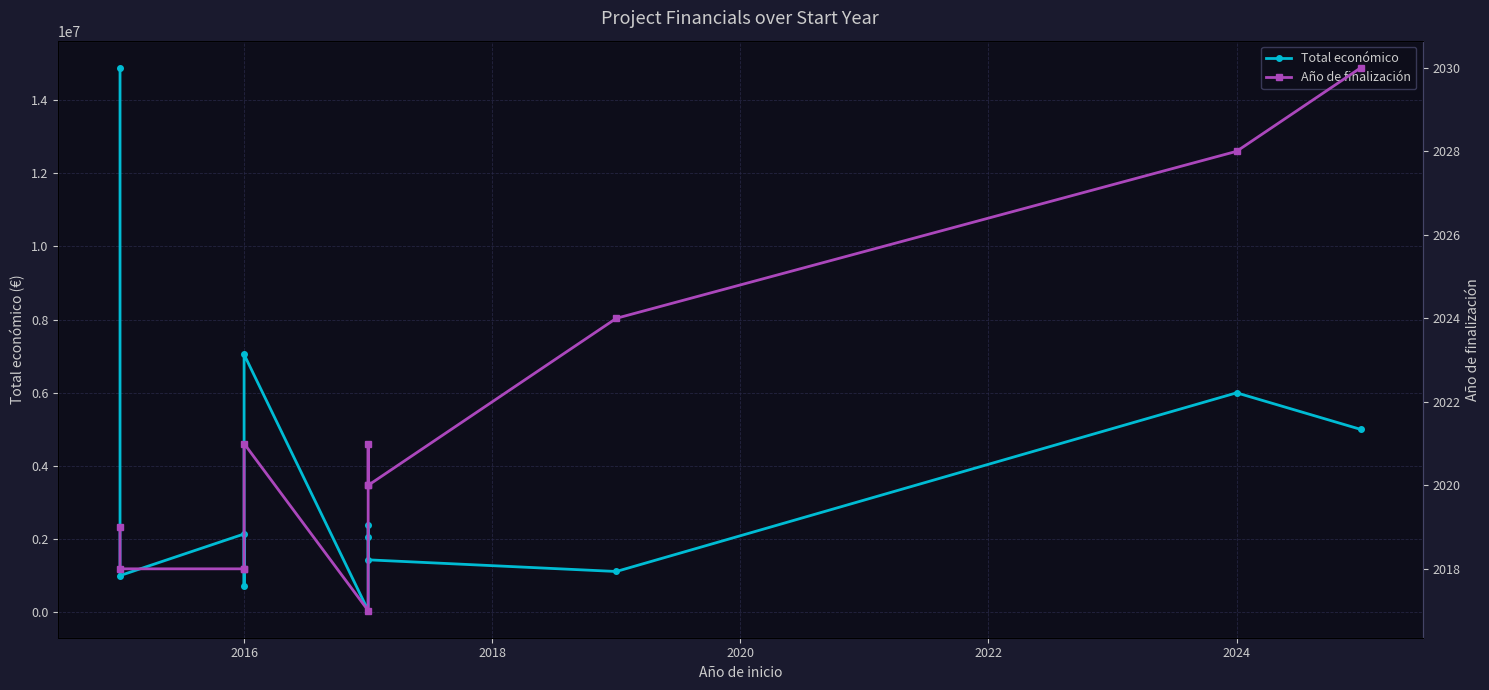

True or false: Total económico has more than 0 interior local peaks.

True